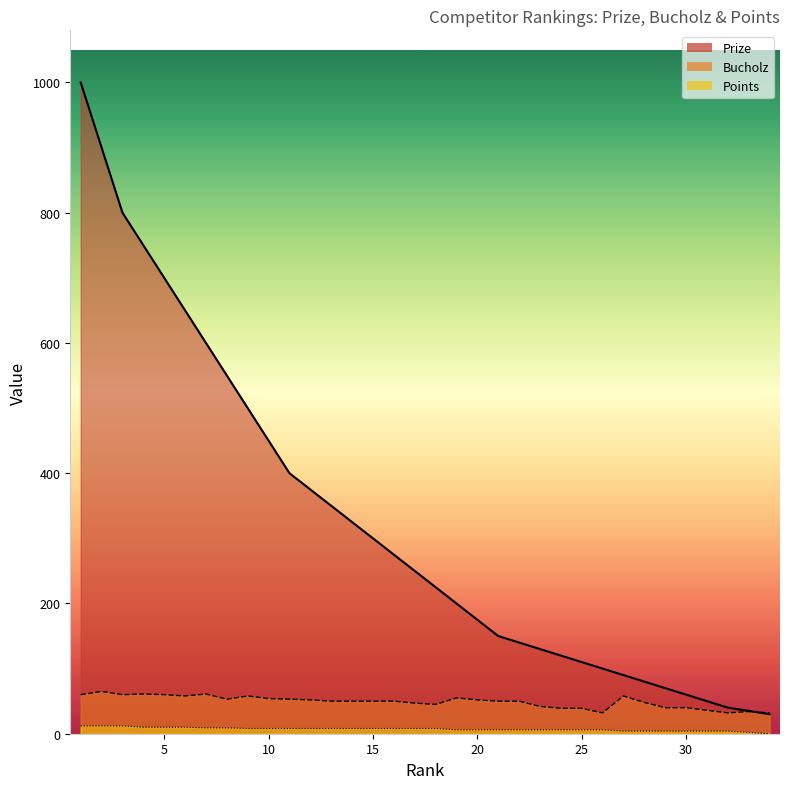

At how many categories does at least one series exceed 547?

8